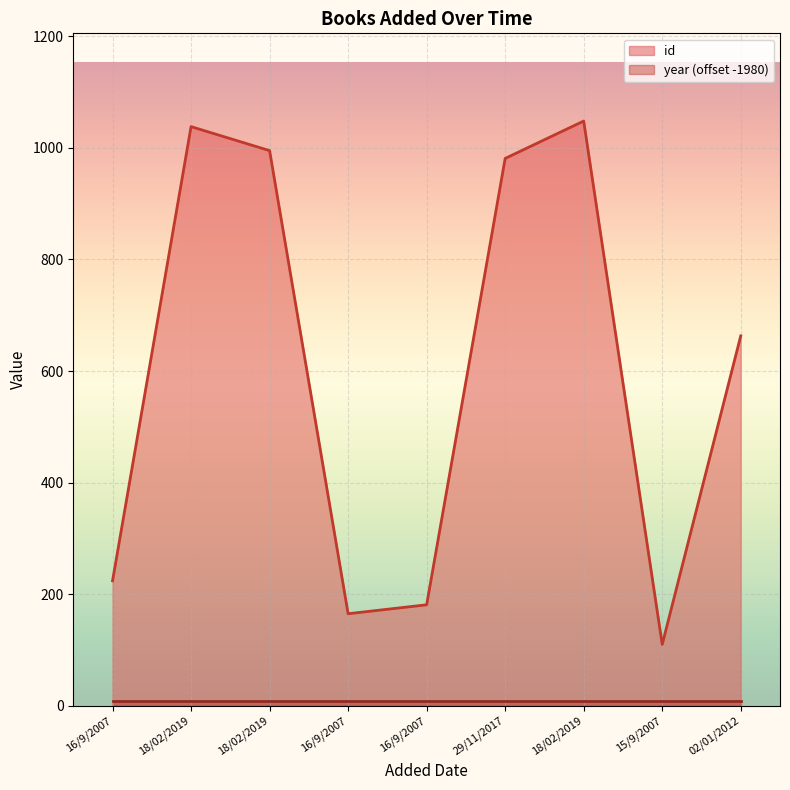

The chart shows a value of 1320 at 29/11/2017. True or false?

False